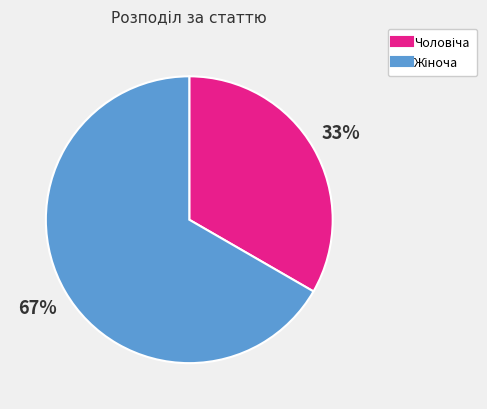

To the nearest percent, what is the average slice percentage?

50%